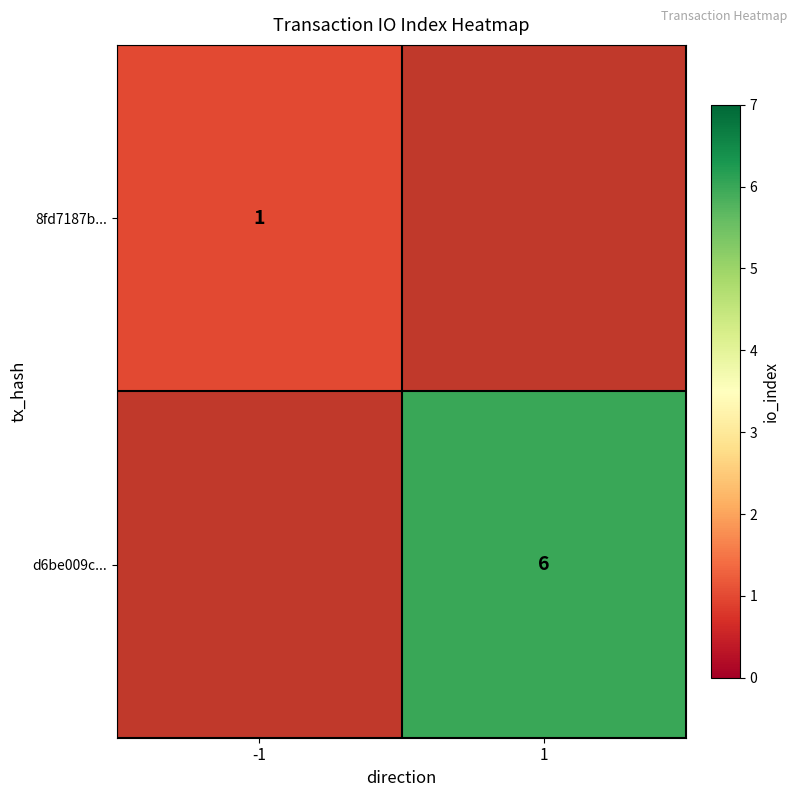

True or false: 8fd7187b... has a value of 1 at -1.

True